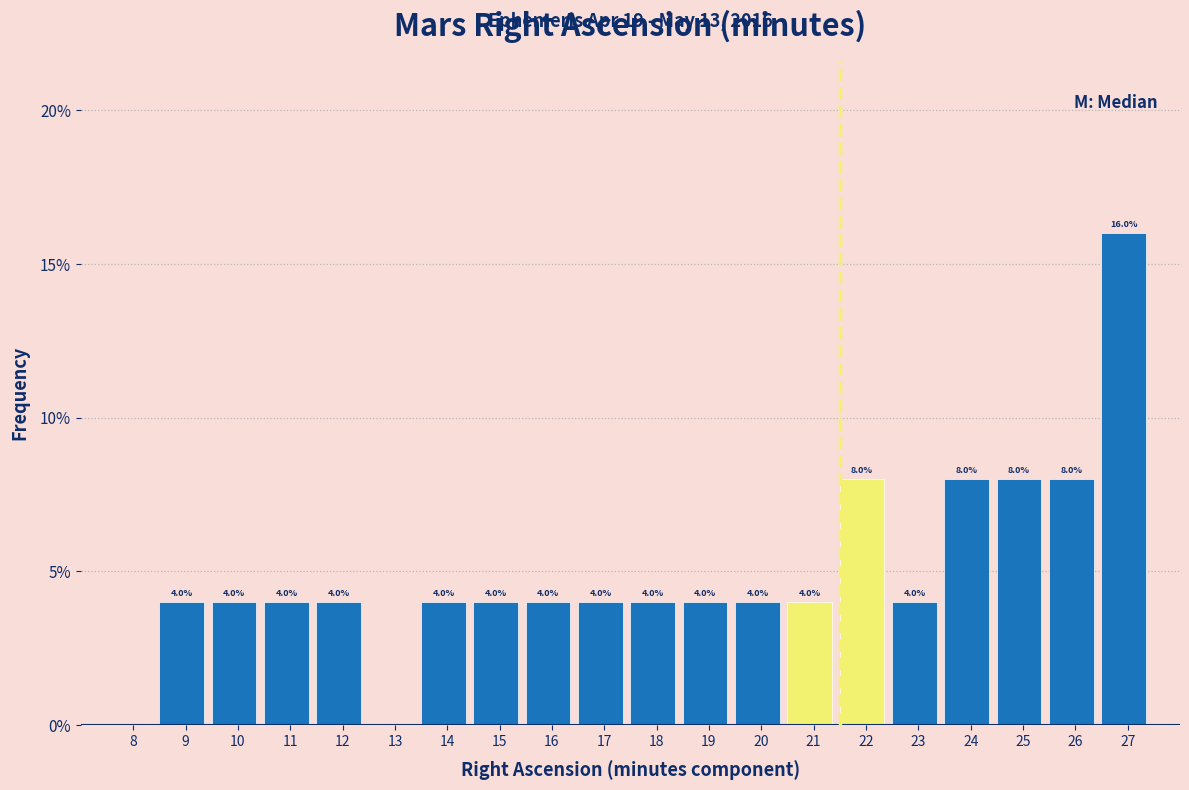

Reading left to right, what are all the values shown in this chart?

8=0	9=4	10=4	11=4	12=4	13=0	14=4	15=4	16=4	17=4	18=4	19=4	20=4	21=4	22=8	23=4	24=8	25=8	26=8	27=16